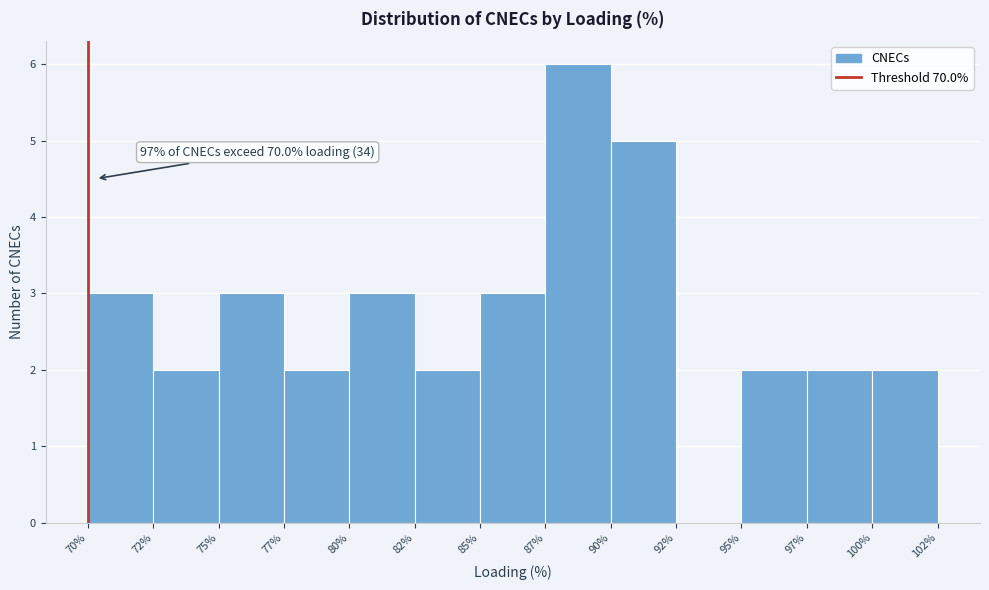

Reading right to left, list all the values displayed in this chart.

100%=2	97%=2	95%=2	92%=0	90%=5	87%=6	85%=3	82%=2	80%=3	77%=2	75%=3	72%=2	70%=3